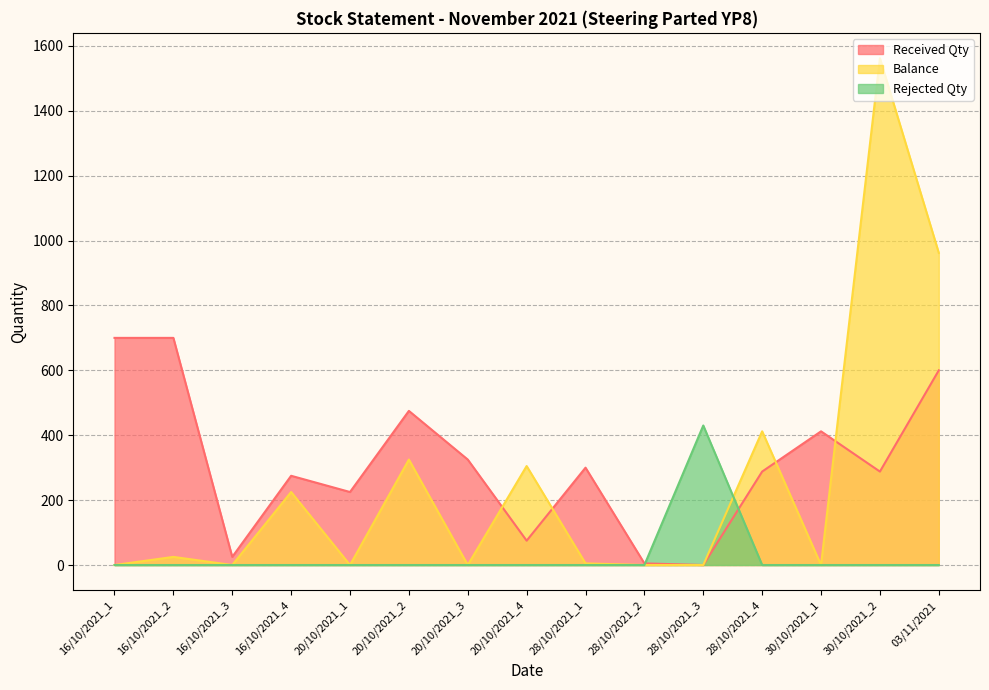

Rank the series at 30/10/2021_2 from lowest to highest value.

Rejected Qty, Received Qty, Balance